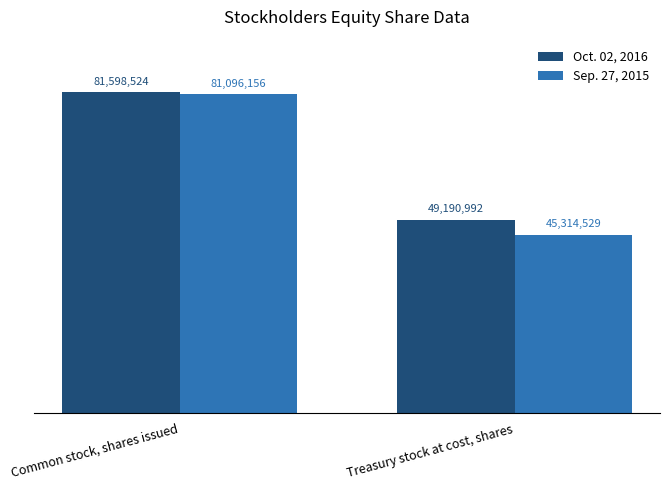

Reading left to right, extract all data points from this chart.

Oct. 02, 2016: Common stock, shares issued=81598524	Treasury stock at cost, shares=49190992
Sep. 27, 2015: Common stock, shares issued=81096156	Treasury stock at cost, shares=45314529